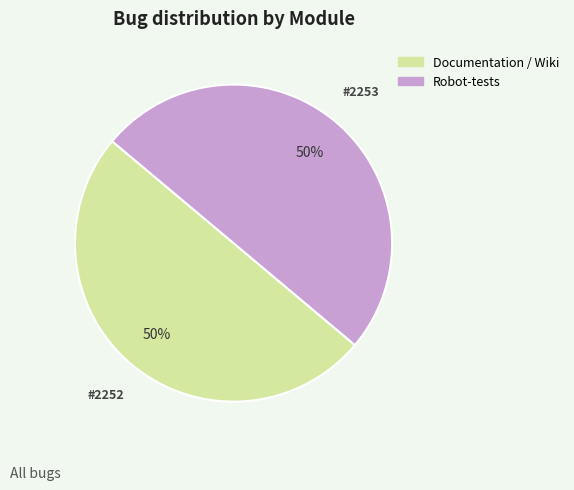

To the nearest percent, what percentage of the pie is Documentation / Wiki?

50%